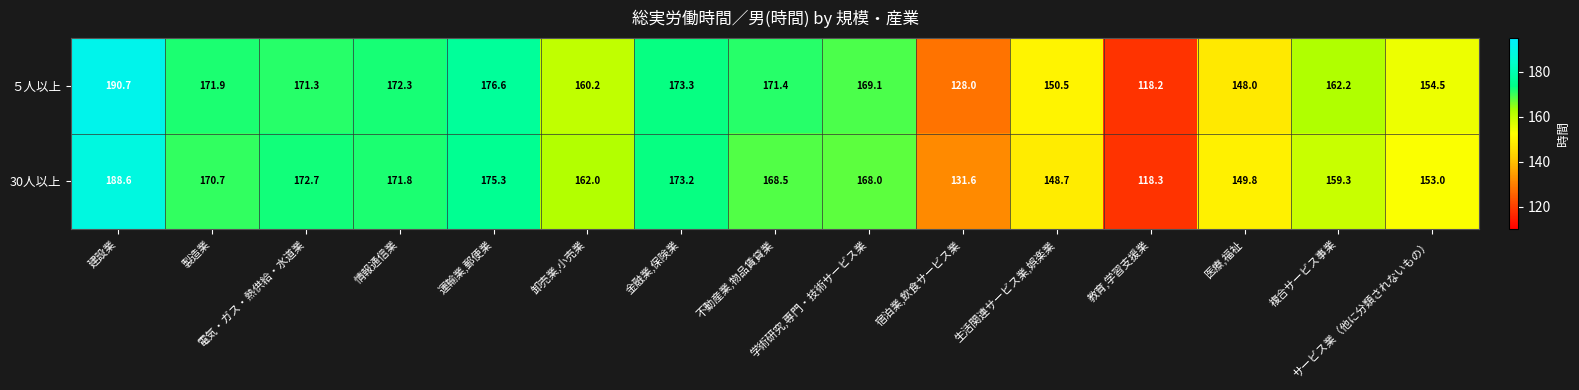

Rank the series by their average value, from lowest to highest.

30人以上, ５人以上